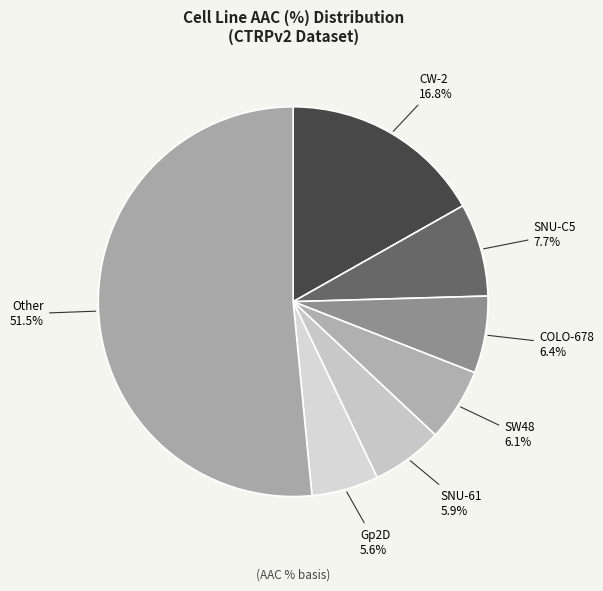

To the nearest percent, what is the difference between the largest and smallest slice percentages?

46%